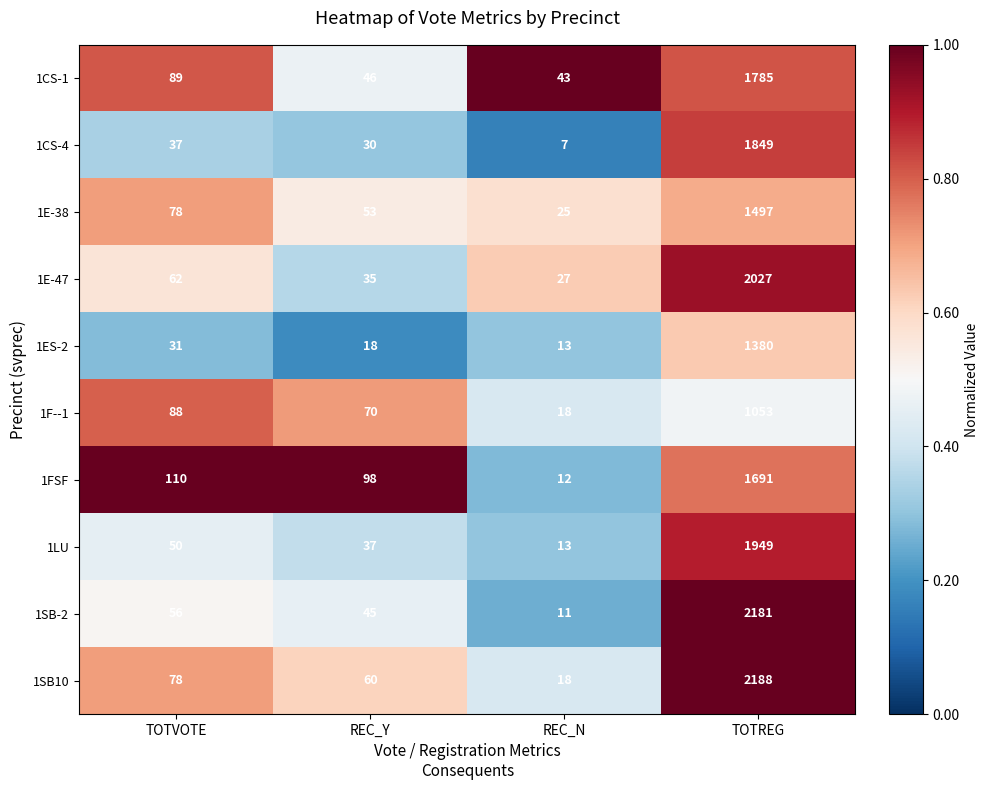

The value of 1E-38 at TOTREG is 1497. True or false?

True